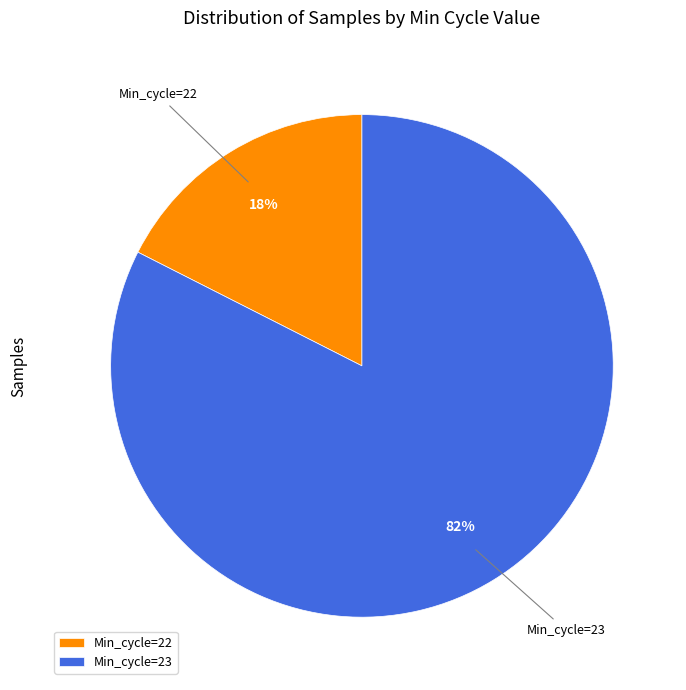

What is the majority slice?

Min_cycle=23